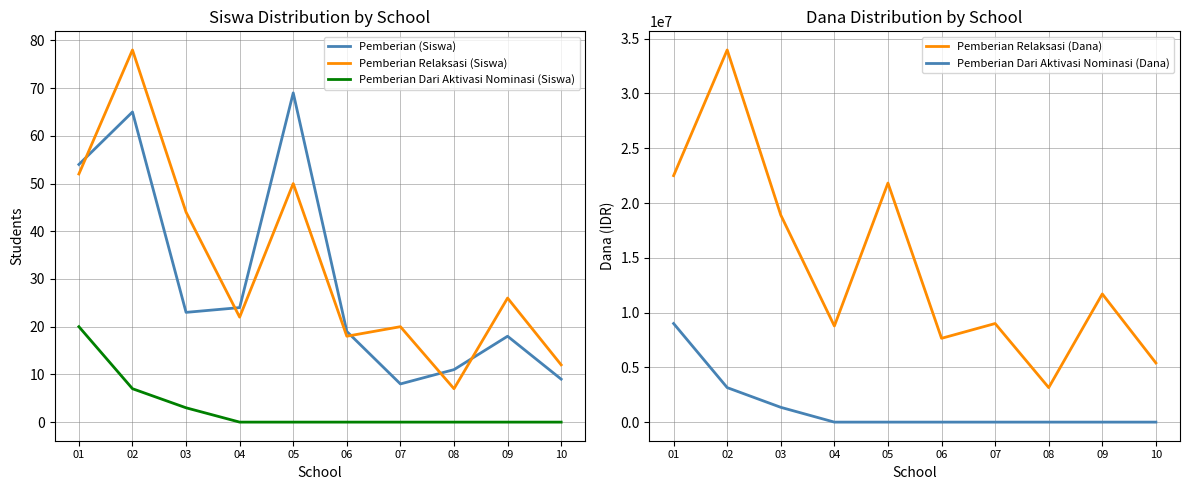

Count the number of categories in the chart.

10